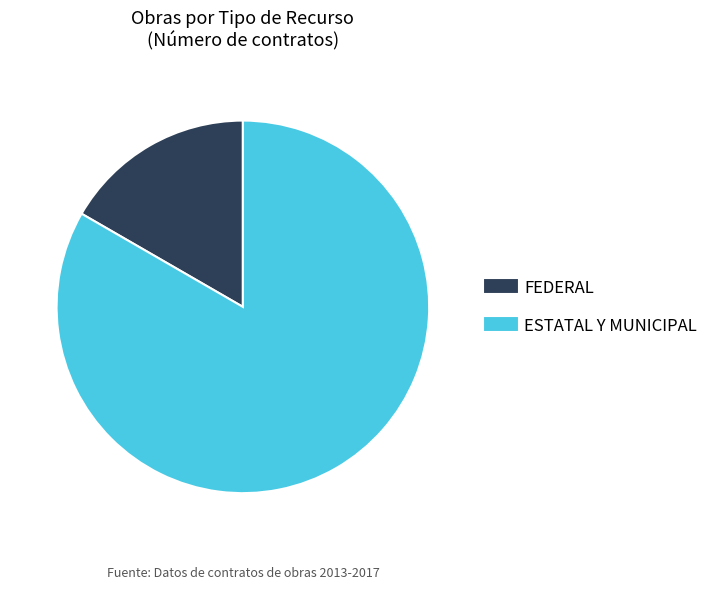

Does any single category account for the majority?

Yes